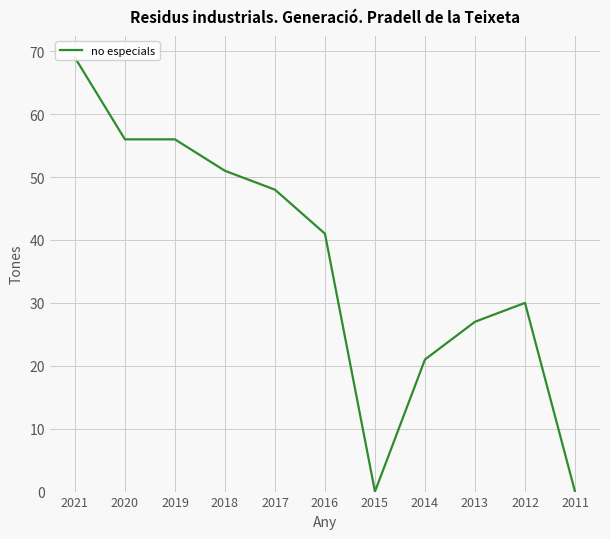

What is the maximum value shown in the chart?

69